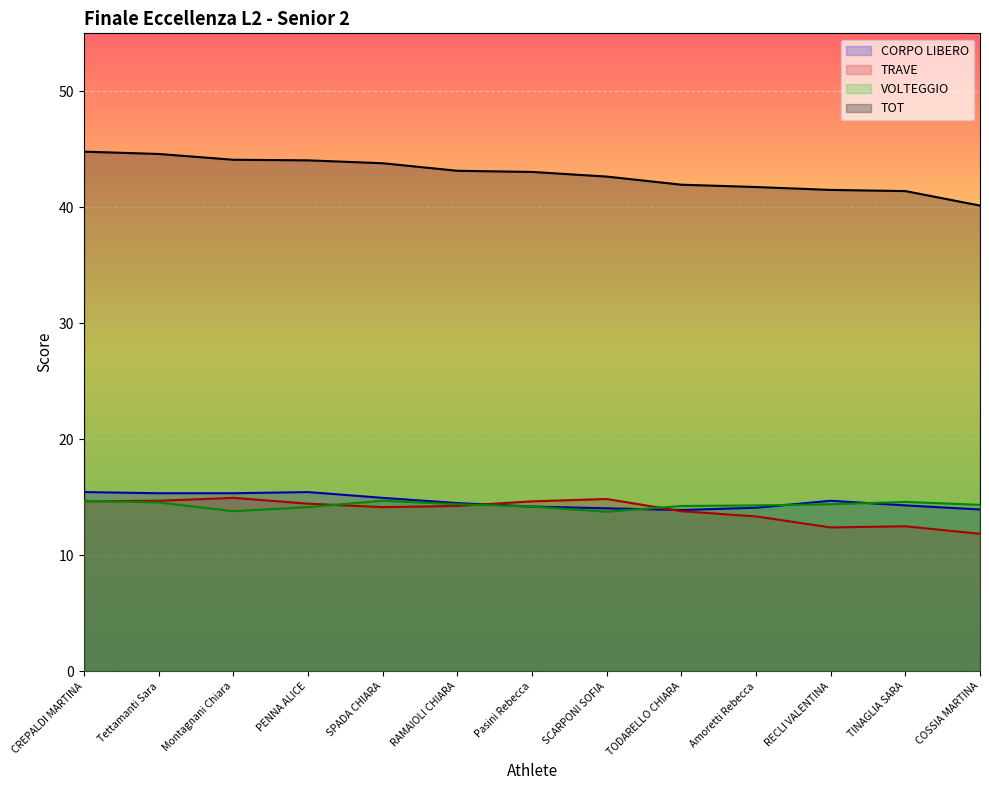

Is it true that TRAVE equals 14.2 at RAMAIOLI CHIARA?

True